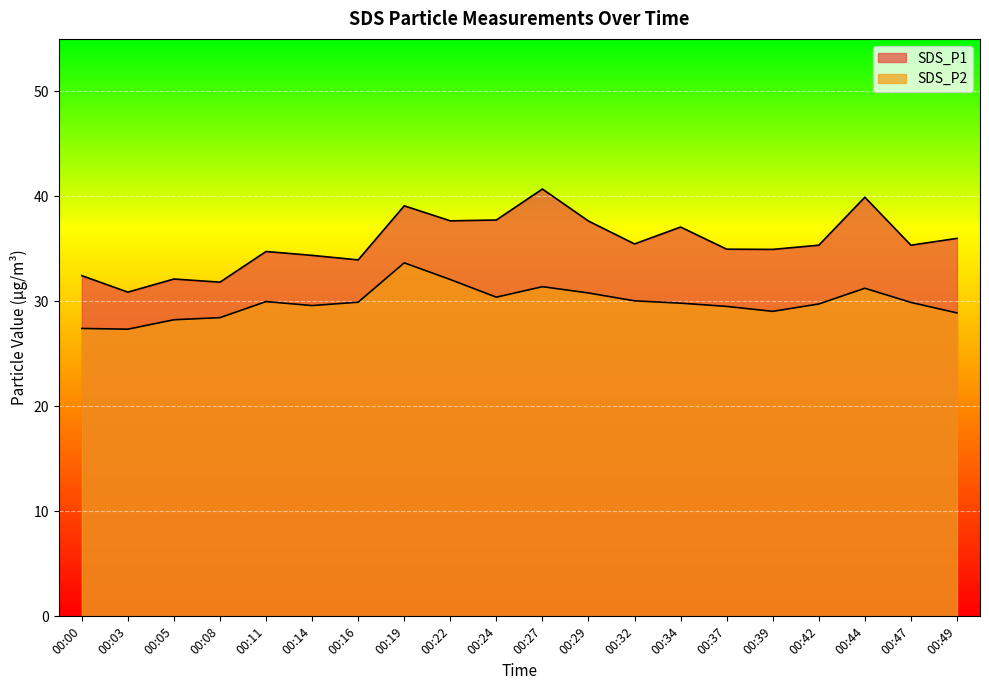

Is it true that SDS_P2 equals 43.5 at 00:14?

False